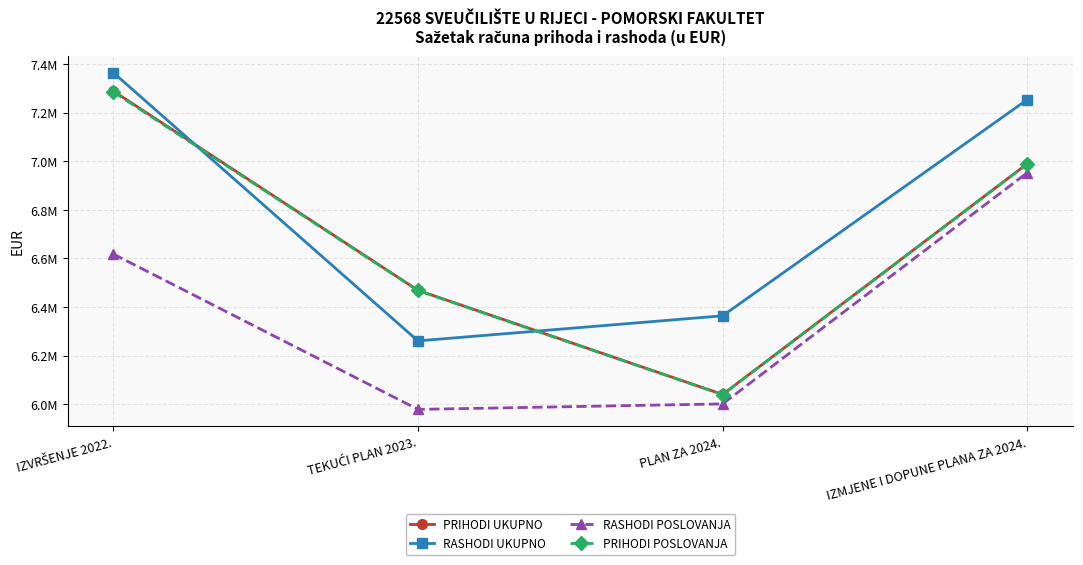

Between PLAN ZA 2024. and IZVRŠENJE 2022., which is larger?

IZVRŠENJE 2022.